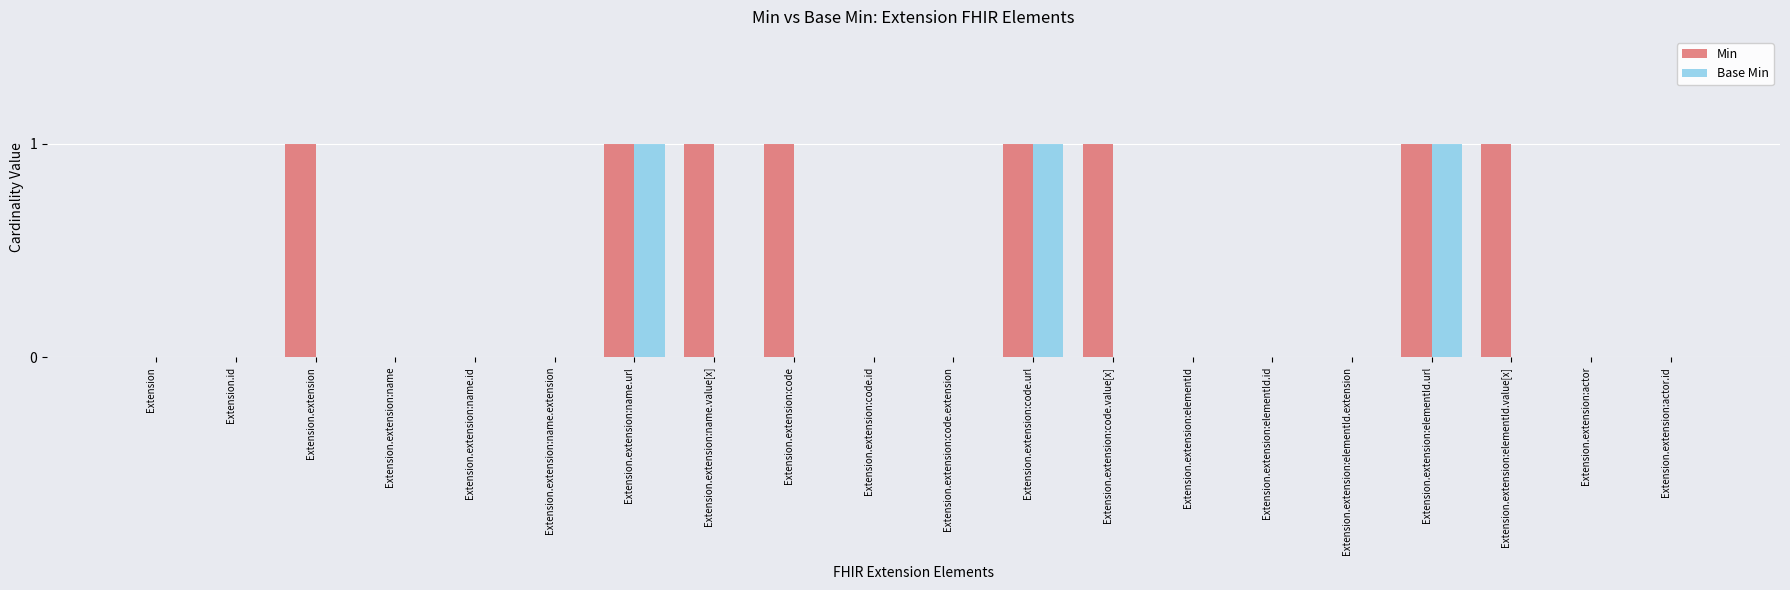

True or false: Min has a value of 0 at Extension.extension:name.value[x].

False